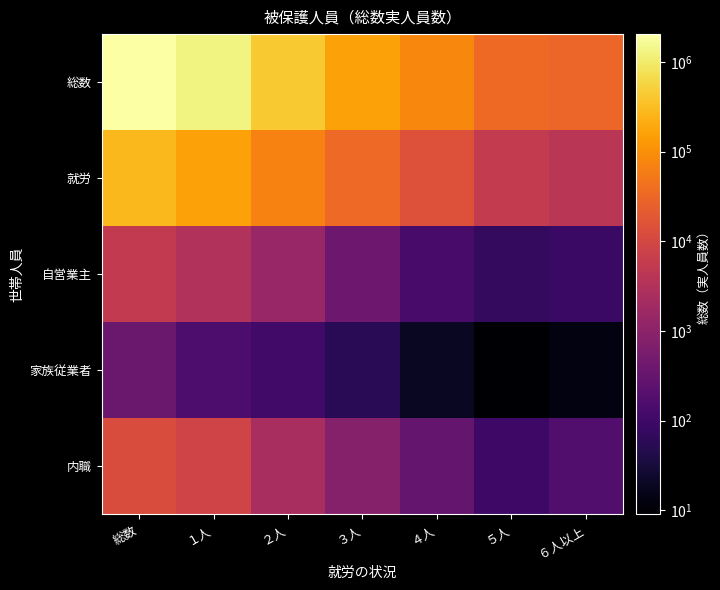

What is the spread (max minus min) of values at ６人以上?

30510